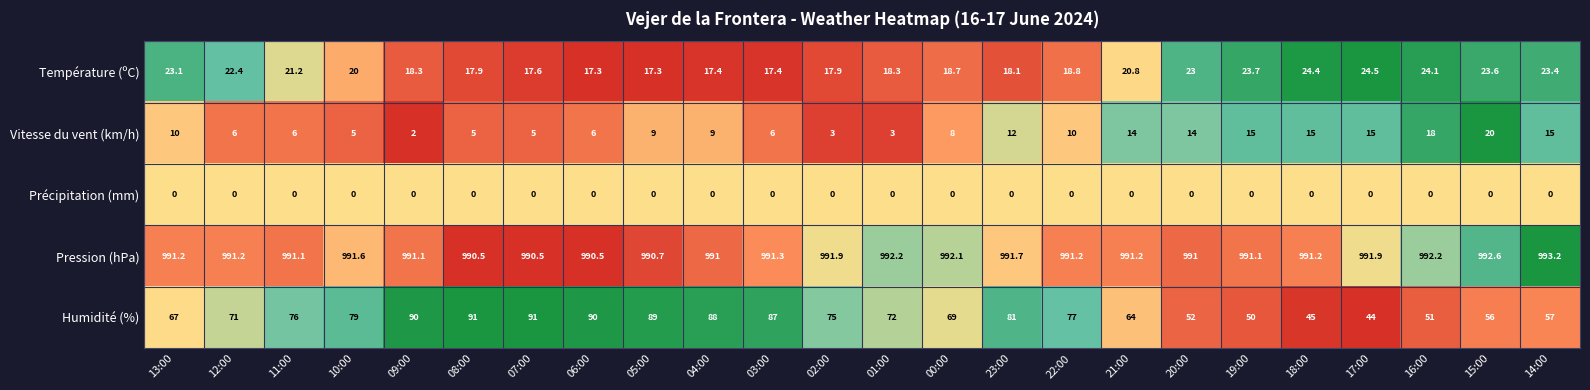

At which category is the sum across all series the highest?

05:00